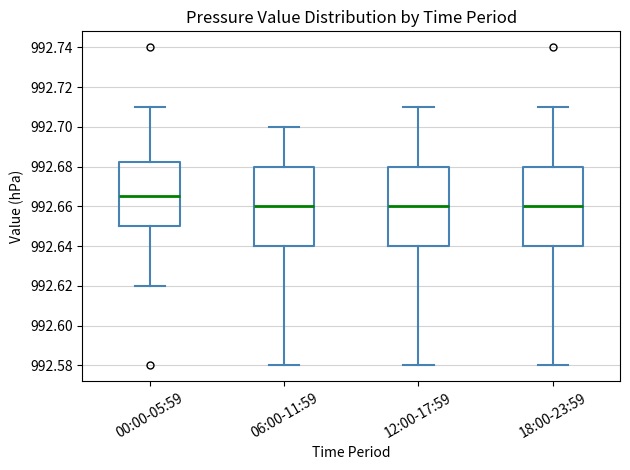

Reading left to right, transcribe this box plot: for each box, give where its median line is, the range the box spans, and where its two whiskers end, as read against the y-axis. The values are not printed on the chart, so give them approximately, as read against the axis.

00:00-05:59: median 992.666, box 992.650 to 992.682, whiskers 992.620 to 992.710
06:00-11:59: median 992.660, box 992.640 to 992.680, whiskers 992.580 to 992.700
12:00-17:59: median 992.660, box 992.640 to 992.680, whiskers 992.580 to 992.710
18:00-23:59: median 992.660, box 992.640 to 992.680, whiskers 992.580 to 992.710